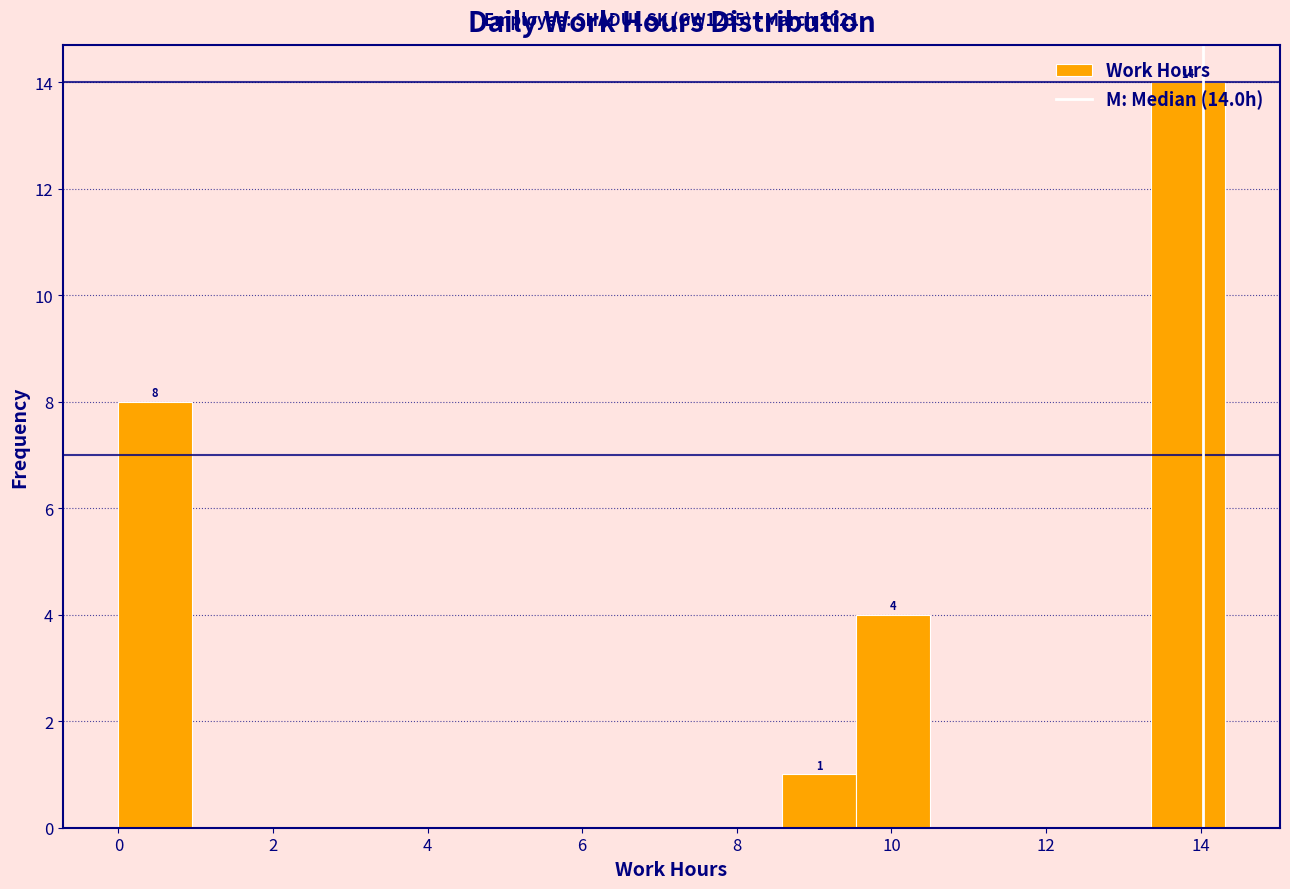

Which range on the x-axis has the tallest bar?

13.4 to 14.4